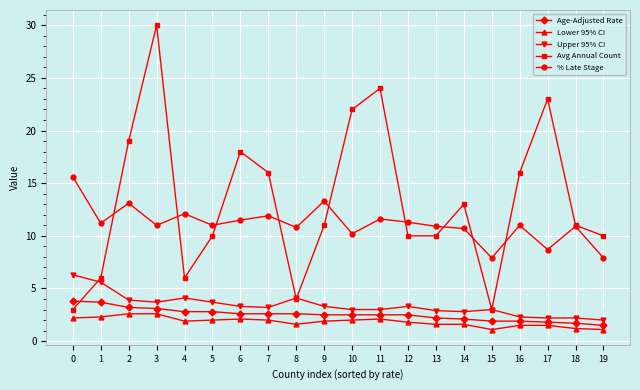

Which series changed the most between 2 and 5?

Avg Annual Count